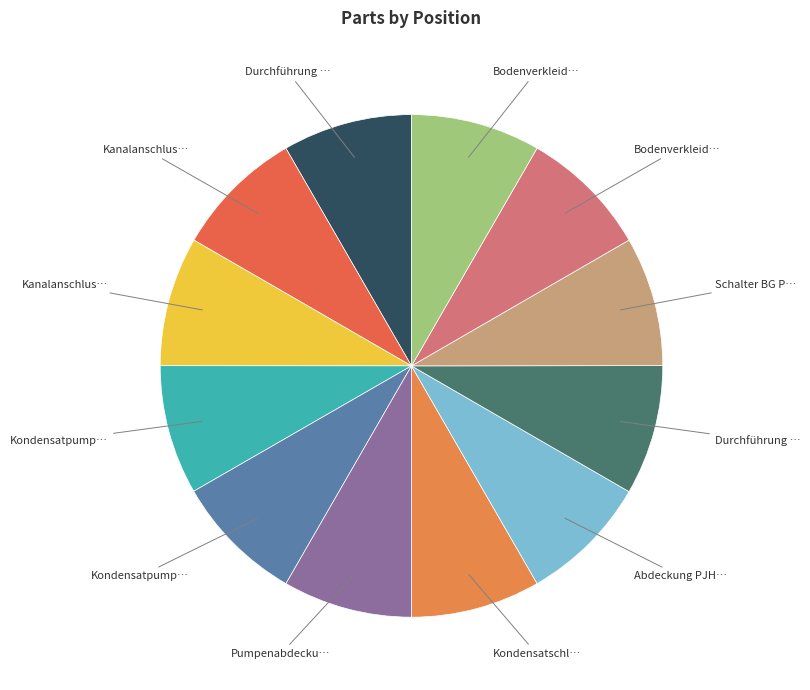

How many segments does this pie chart have?

12